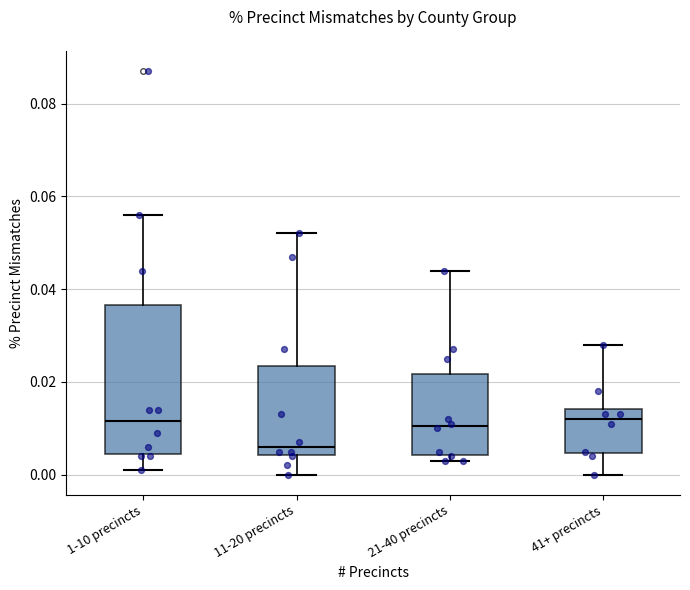

Reading left to right, transcribe this box plot: for each box, give where its median line is, the range the box spans, and where its two whiskers end, as read against the y-axis. The values are not printed on the chart, so give them approximately, as read against the axis.

1-10 precincts: median 0.012, box 0.004 to 0.036, whiskers 0.002 to 0.056
11-20 precincts: median 0.006, box 0.004 to 0.024, whiskers 0.000 to 0.052
21-40 precincts: median 0.010, box 0.004 to 0.022, whiskers 0.004 (just below the box's lower edge) to 0.044
41+ precincts: median 0.012, box 0.004 to 0.014, whiskers 0.000 to 0.028